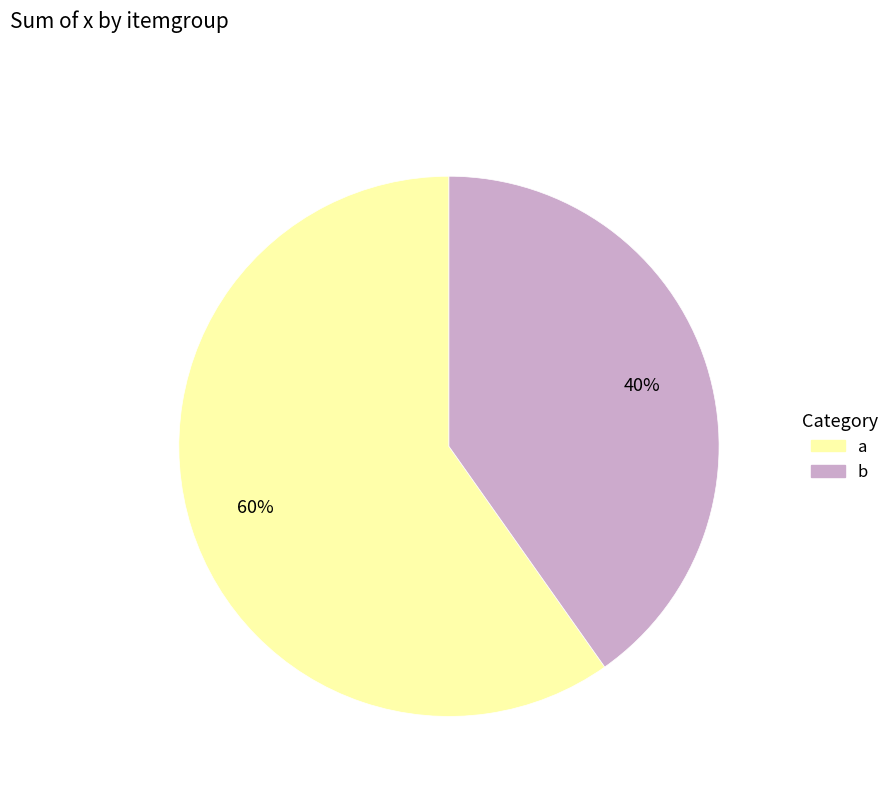

What percentage is the a slice, to the nearest percent?

60%